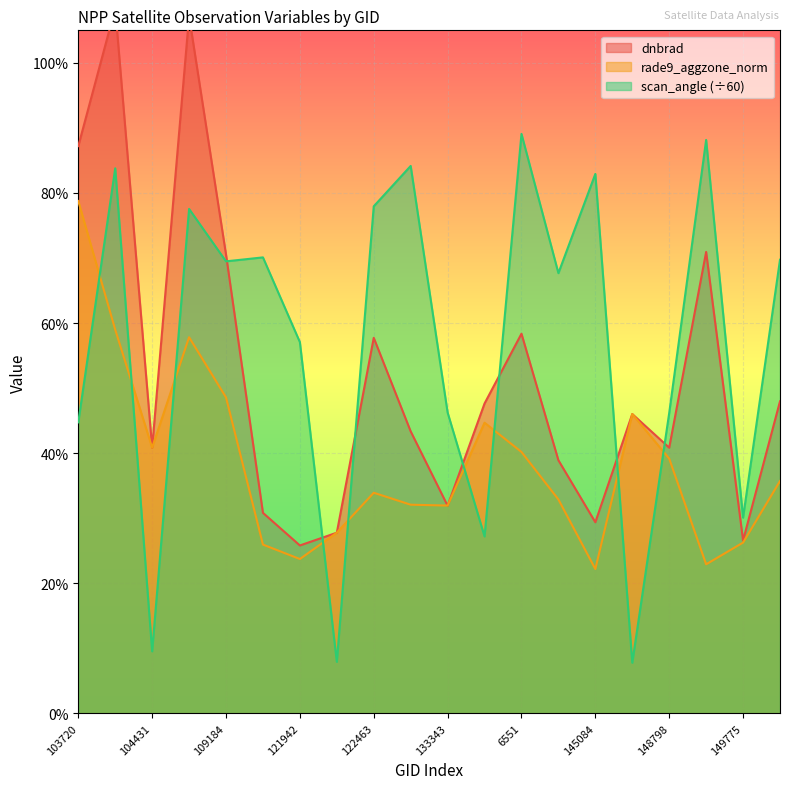

How many lines are shown in the chart?

3